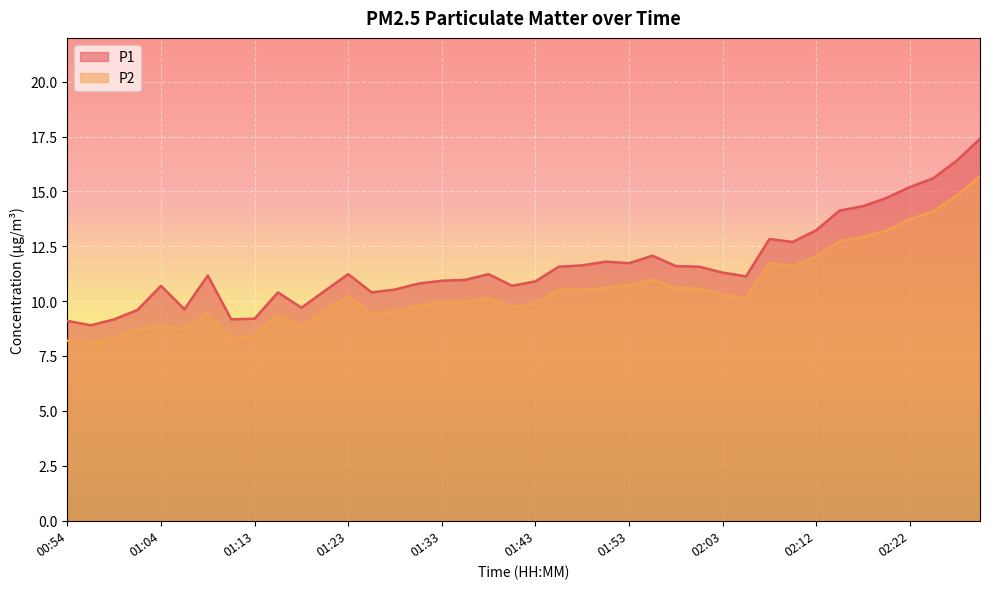

What are all the series names shown in the legend?

P1, P2